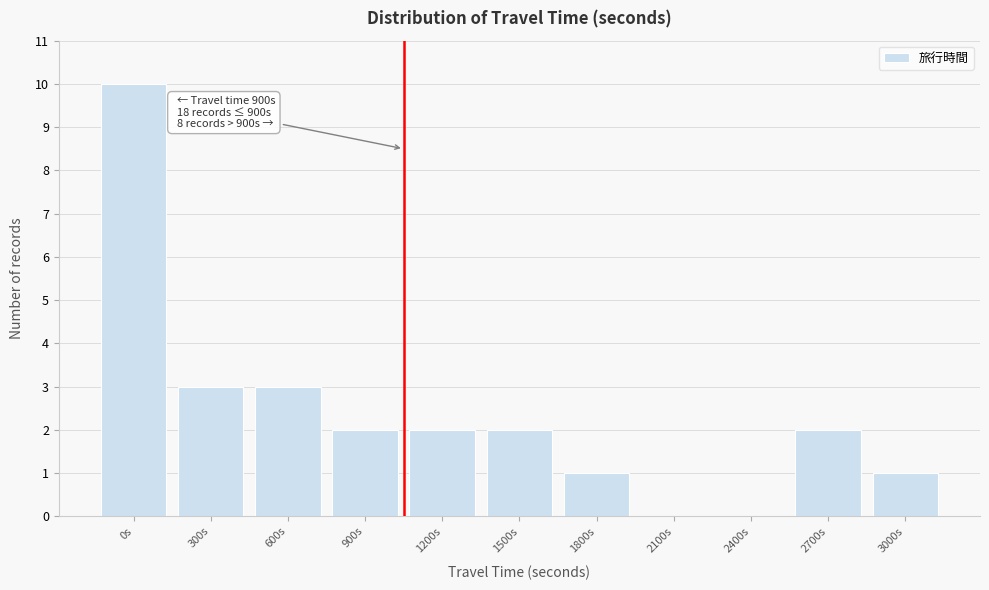

Reading left to right, list all the values displayed in this chart.

0s=10	300s=3	600s=3	900s=2	1200s=2	1500s=2	1800s=1	2100s=0	2400s=0	2700s=2	3000s=1